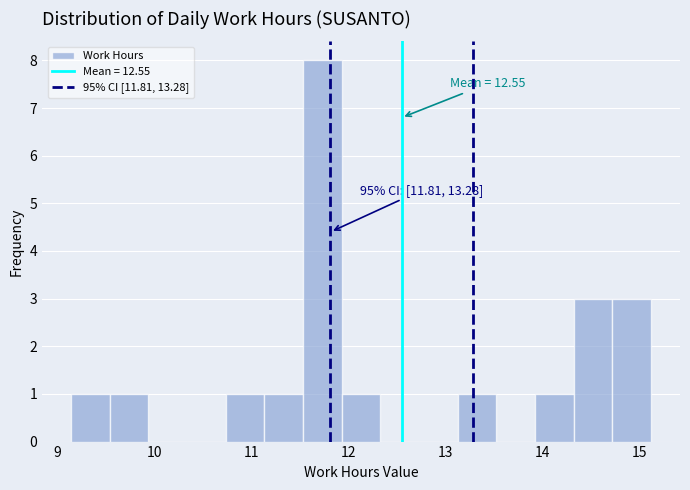

Read against the x-axis, roughly where is the centre of the tallest bar?

11.7